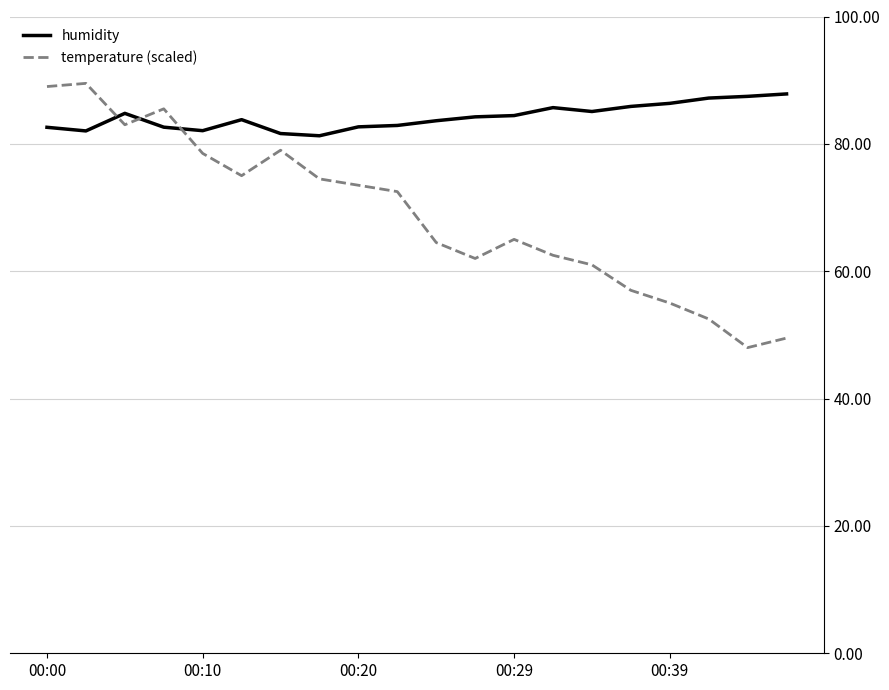

Which series ends up on top after the final intersection of temperature (scaled) and humidity?

humidity